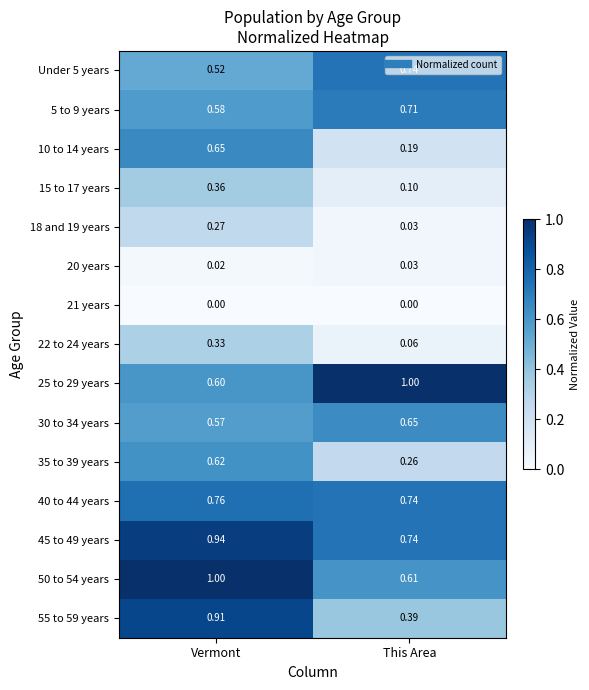

At which category is the sum across all series the highest?

Vermont